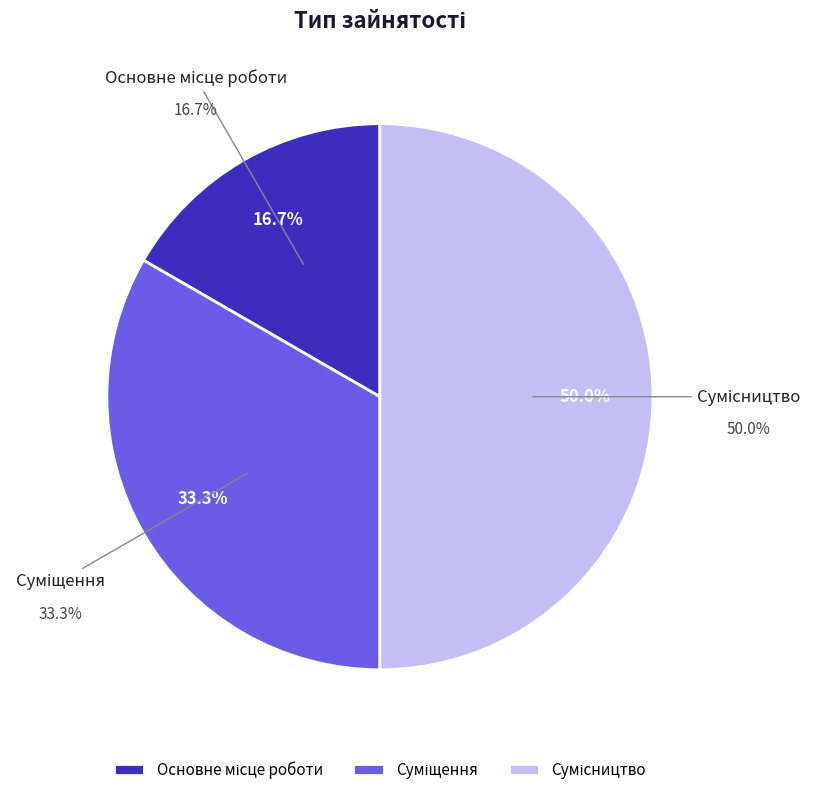

To the nearest percent, what portion does Суміщення represent?

33%